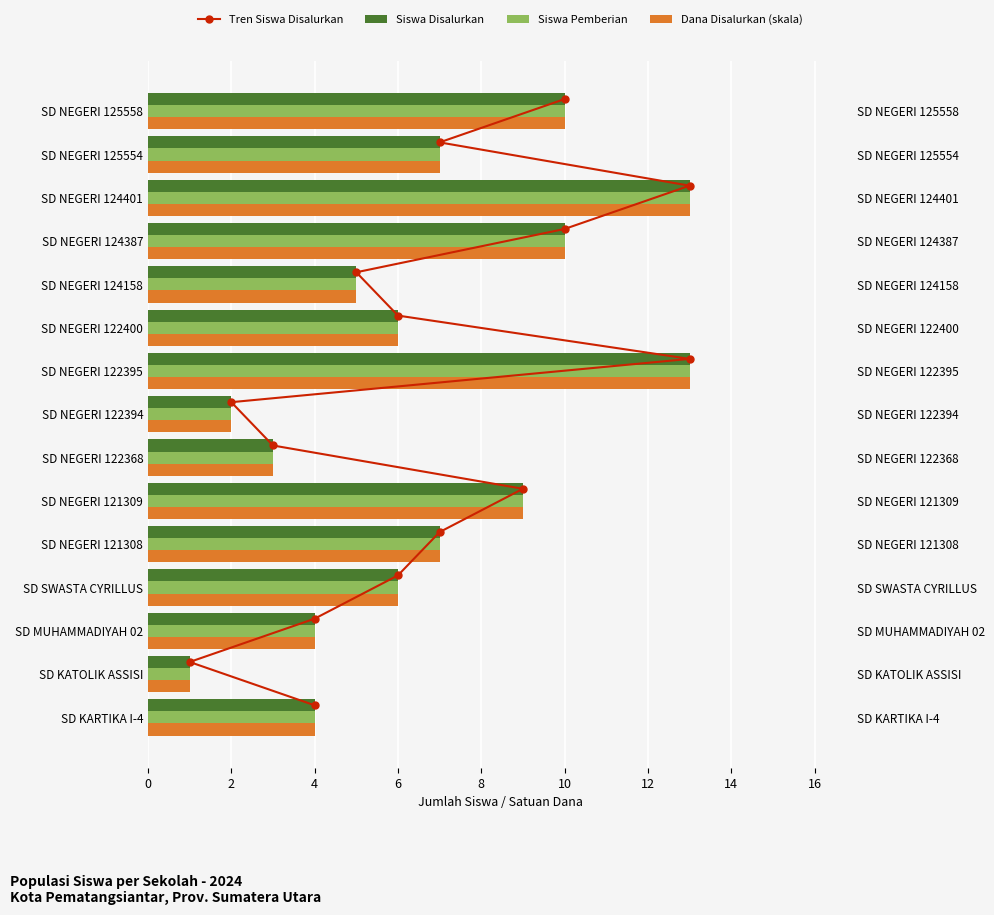

What are all the series names shown in the legend?

Tren Siswa Disalurkan, Siswa Disalurkan, Siswa Pemberian, Dana Disalurkan (skala)